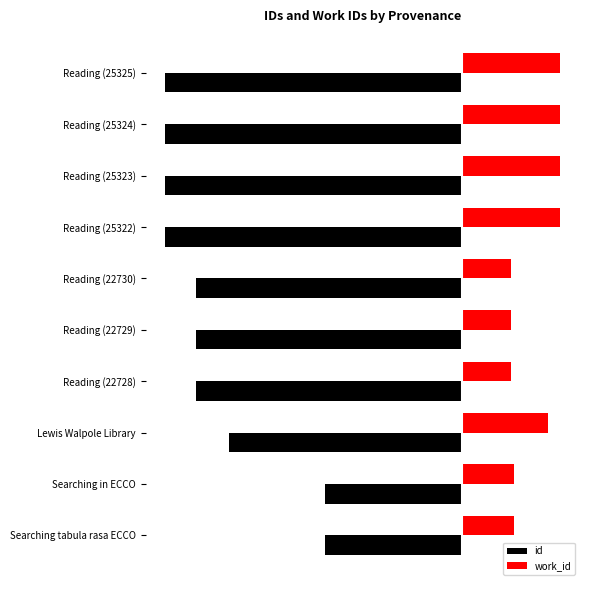

What are all the series names shown in the legend?

id, work_id